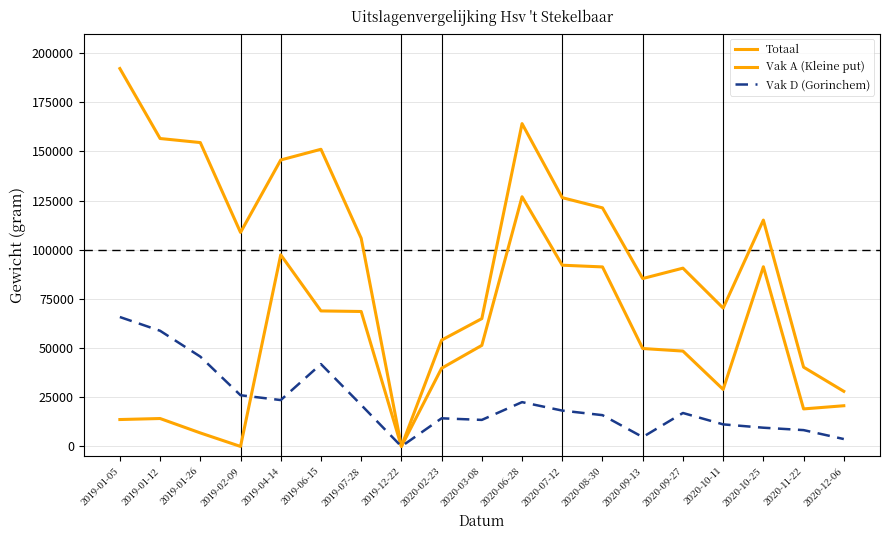

Is this an area chart (filled region under the line)?

No